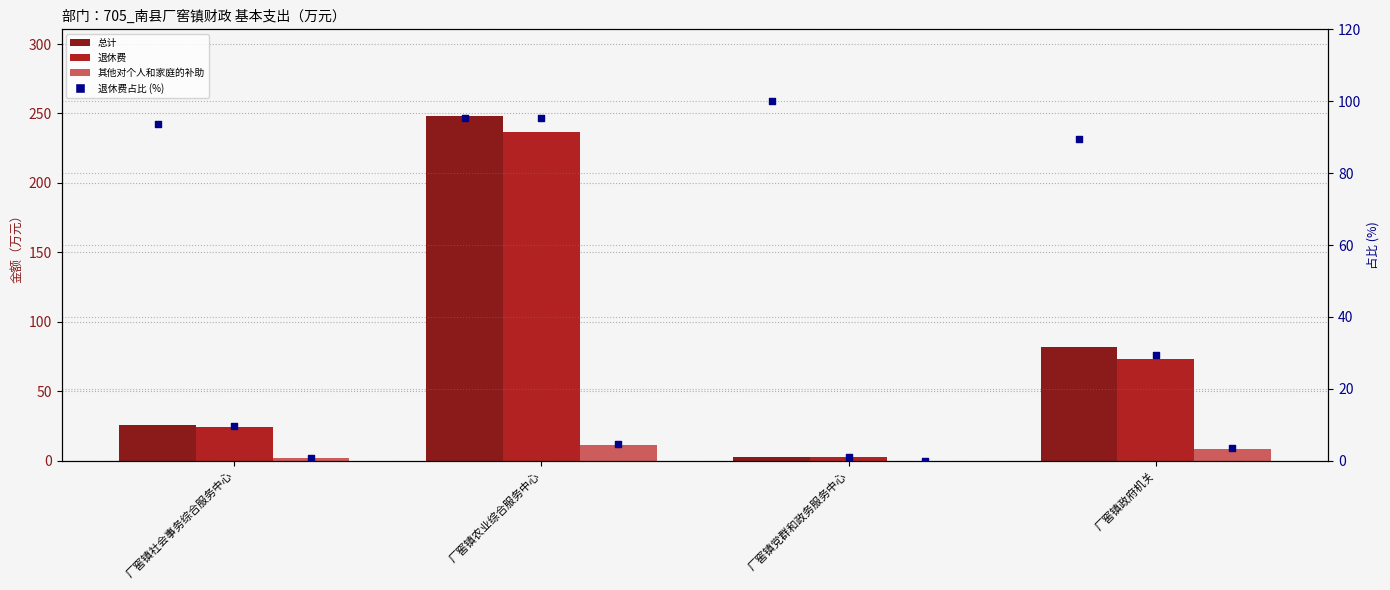

Is the value of 退休费占比 (%) at 厂窖镇农业综合服务中心 greater than the value of 总计 at 厂窖镇农业综合服务中心?

No